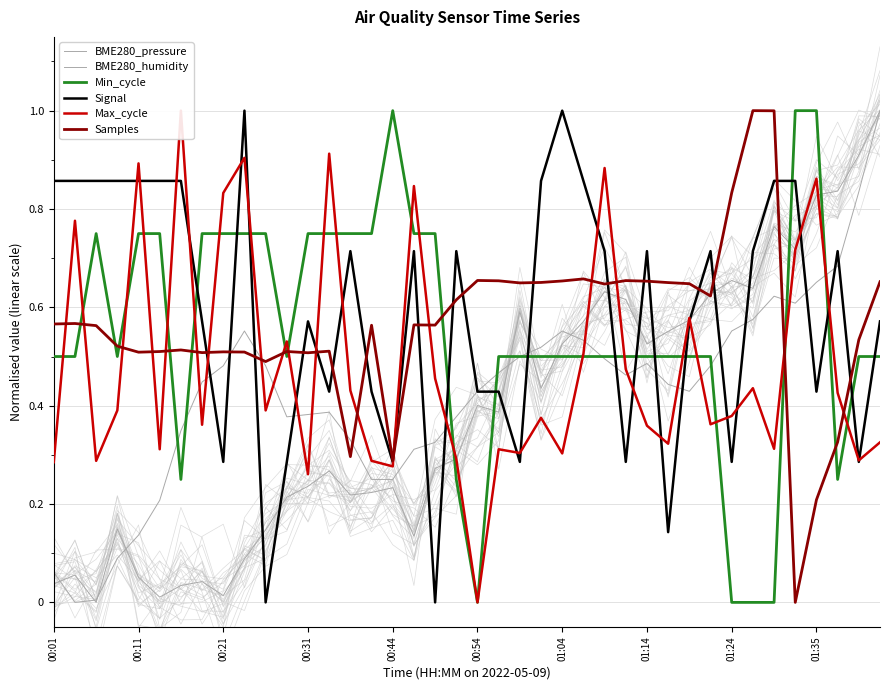

What is the average value of the BME280_pressure series?

0.4